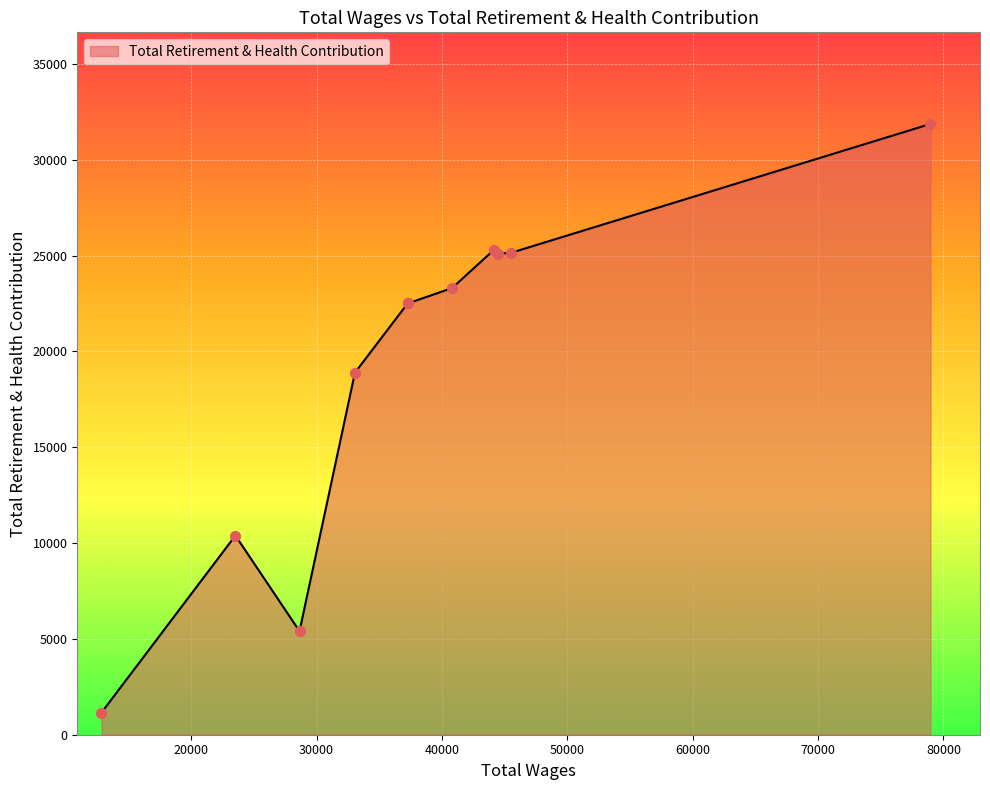

What is the difference between the maximum and minimum values?

30716